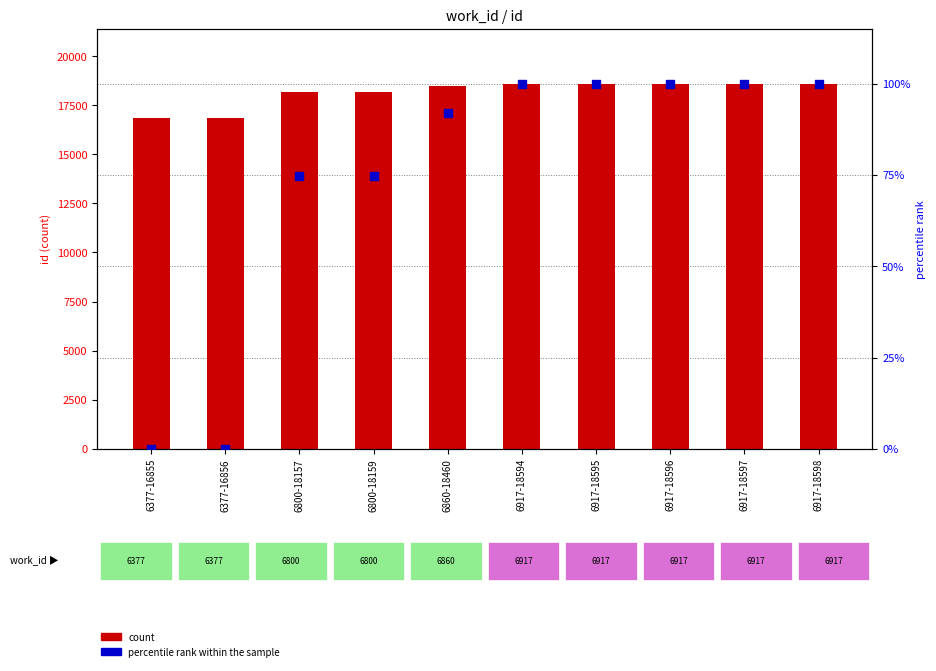

At how many categories does at least one series exceed 1084?

10